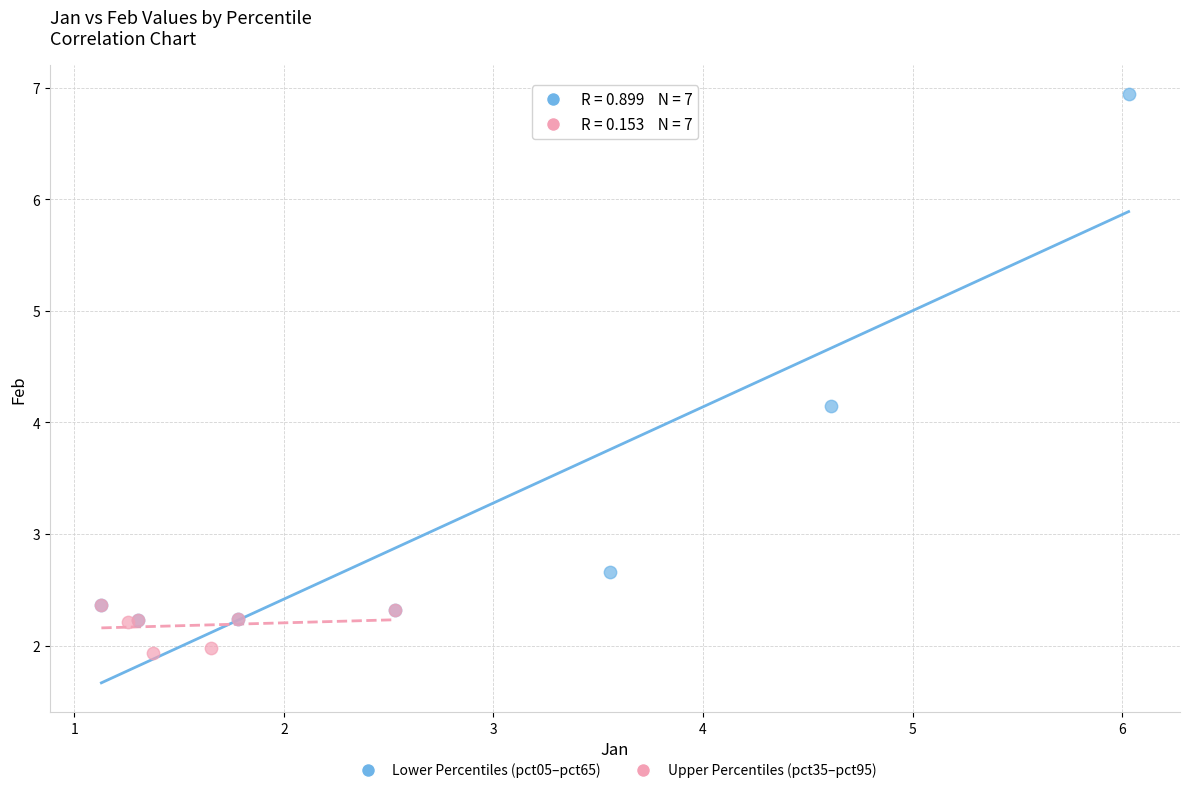

Which series contains the highest Y value?

Lower Percentiles (pct05–pct65)